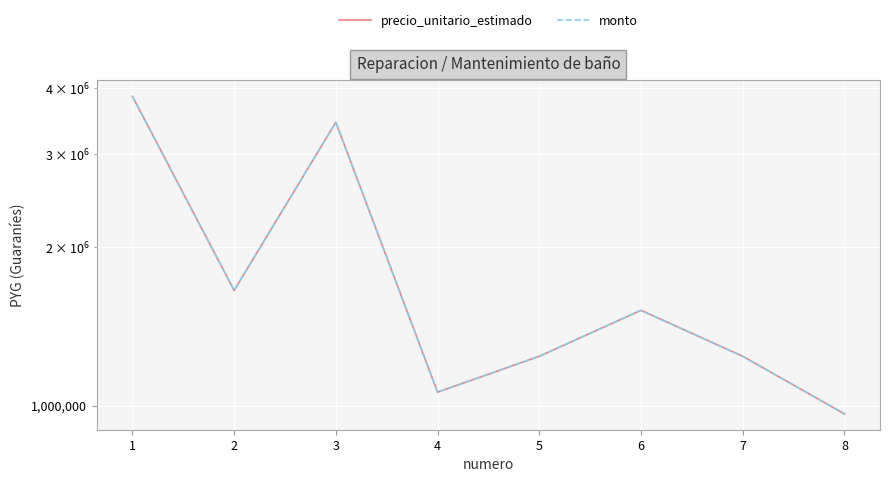

What is the value of the monto point at the 1st from the left?

3864000